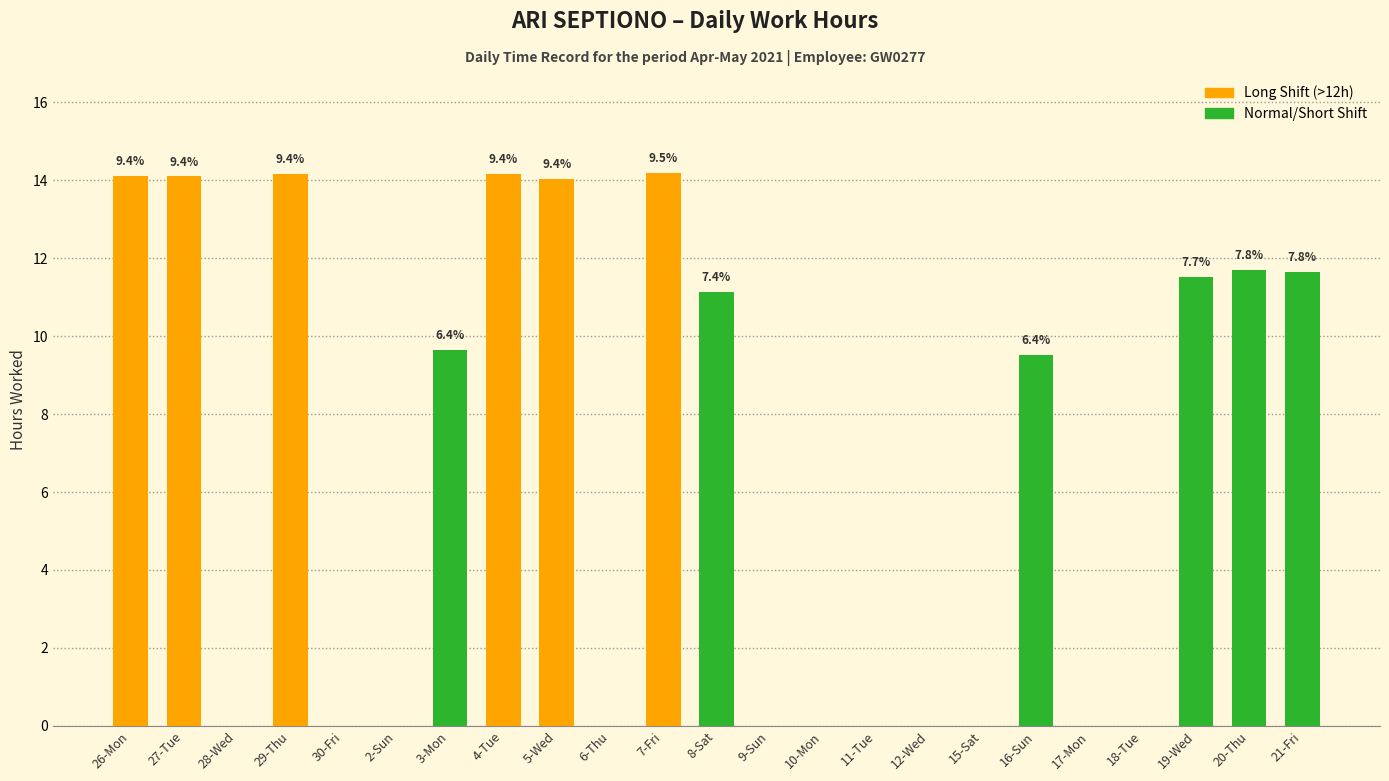

At which label does Stop work reach its peak?

7-Fri